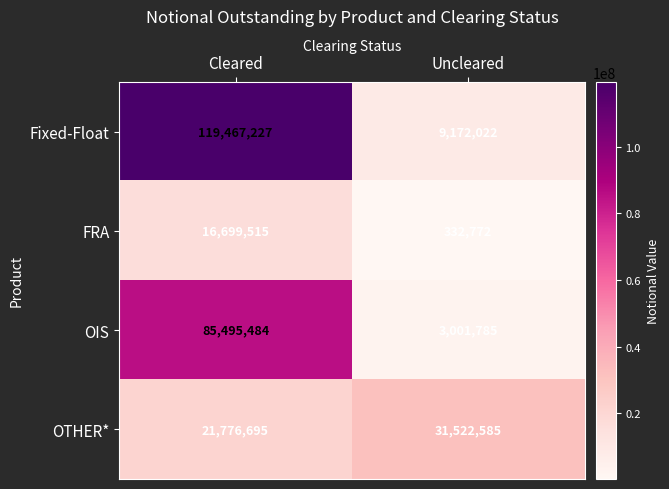

Which category has the highest value in the OIS series?

Cleared